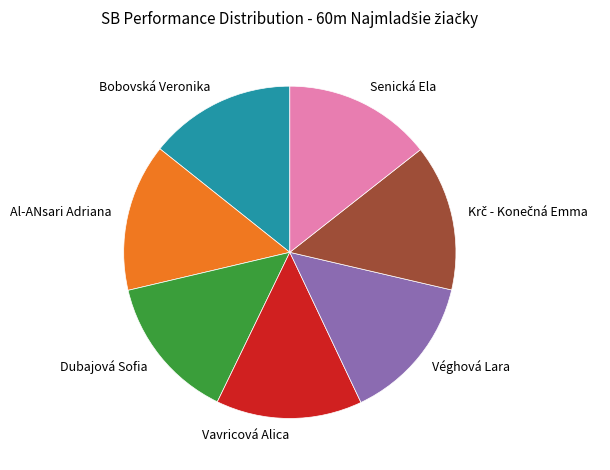

Do Senická Ela and Véghová Lara together represent more than half of the pie?

No